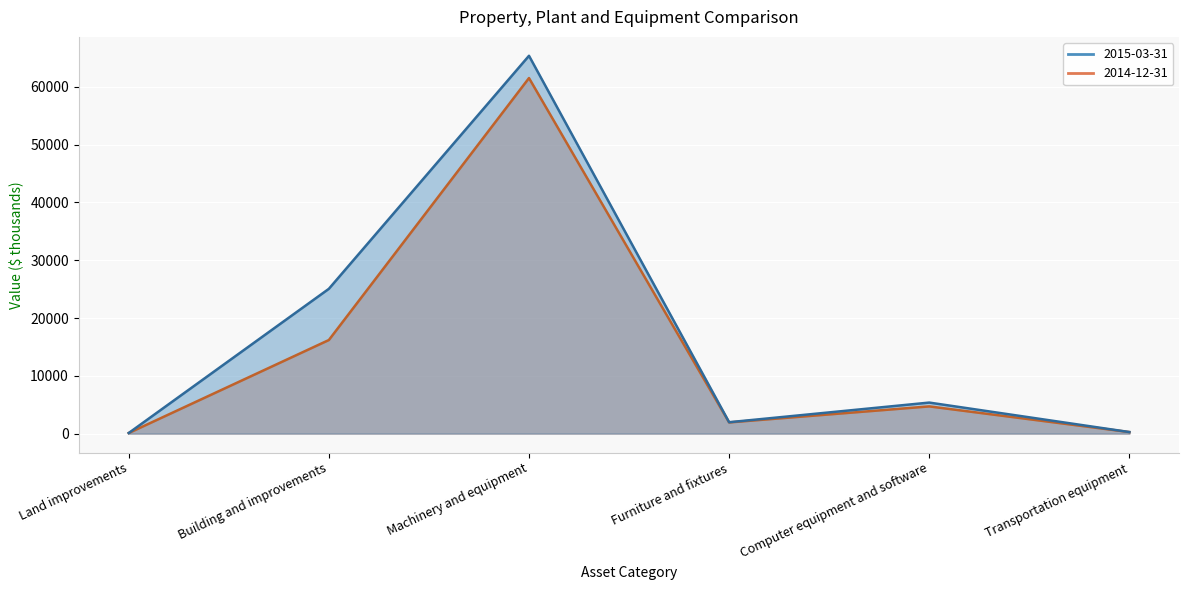

Reading left to right, list all the values displayed in this chart.

2015-03-31: 103	25056	65384	1974	5372	272
2014-12-31: 103	16196	61529	1938	4712	270